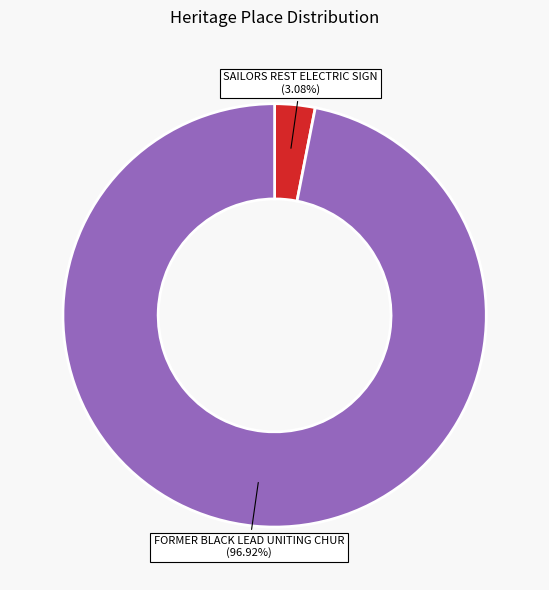

To the nearest percent, what is the average slice percentage?

50%